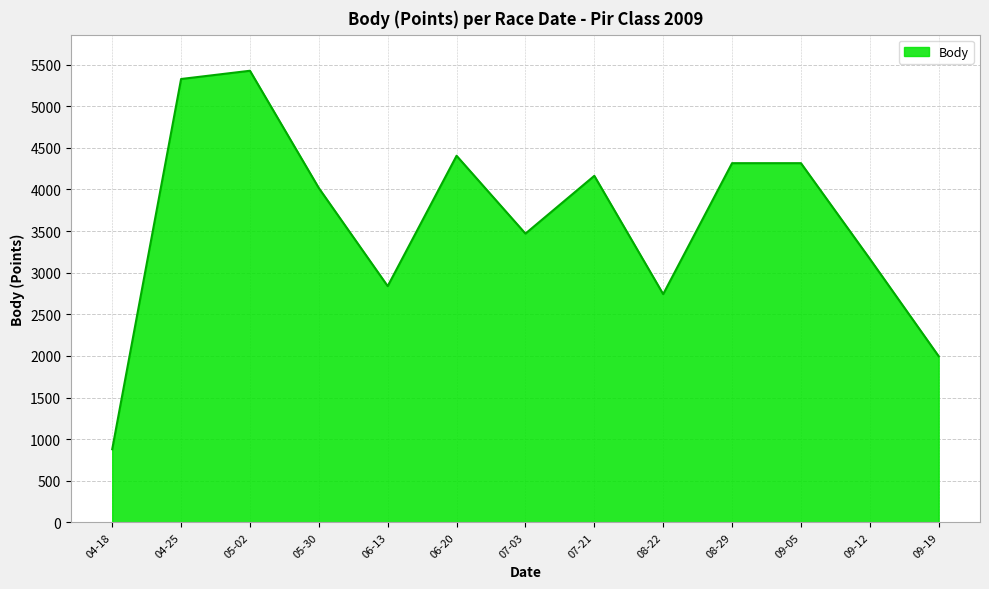

What is the average value?

3620